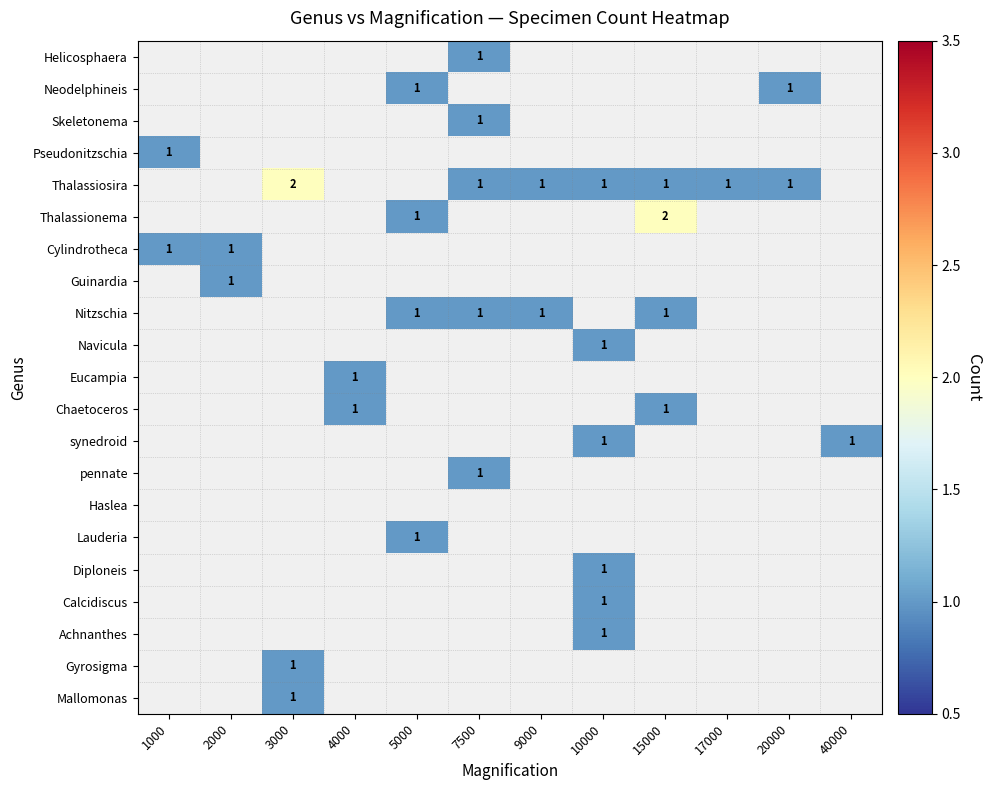

Between 40000 and 17000, which is larger?

17000